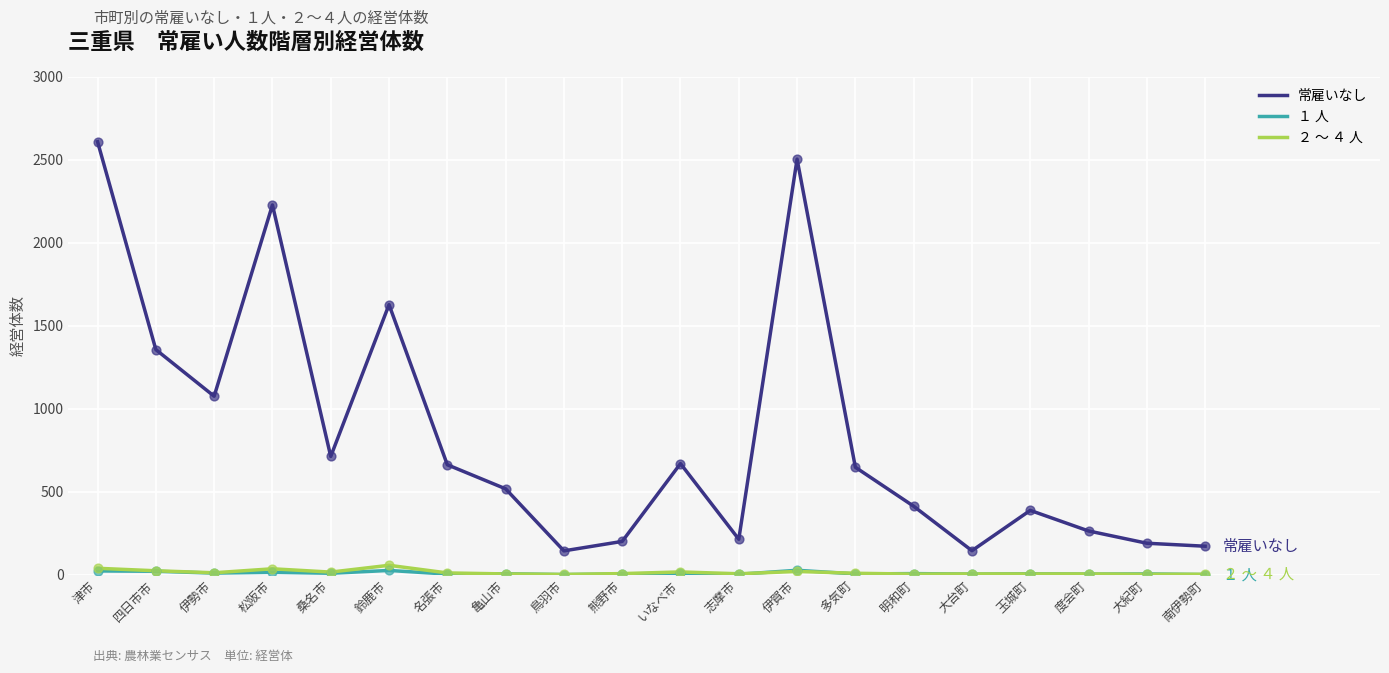

Which series has the largest total across all categories?

常雇いなし